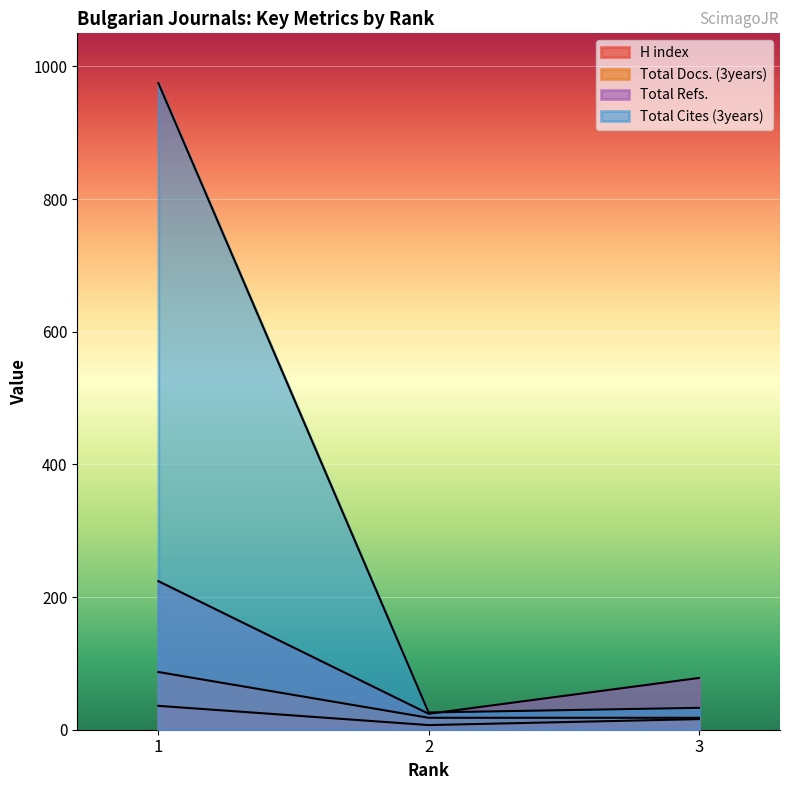

Which category has the lowest value in the H index series?

2